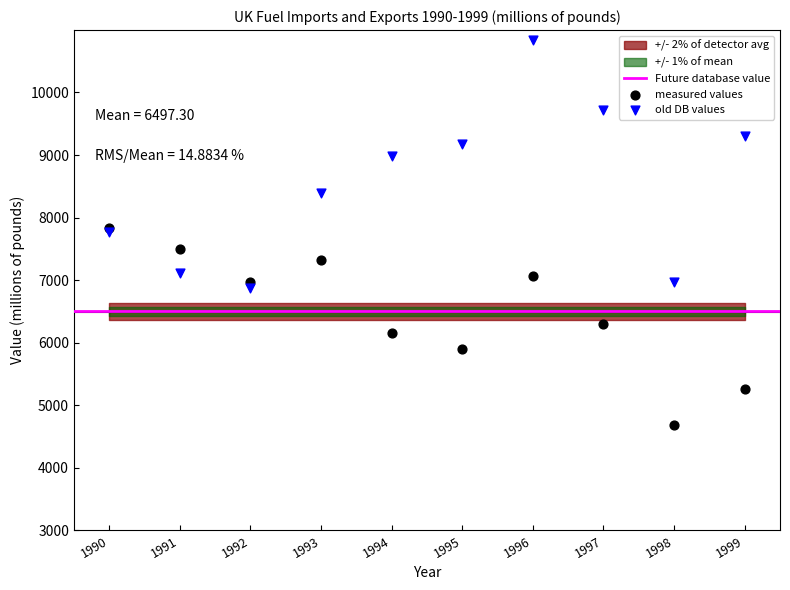

Which series reaches the maximum Y coordinate?

old DB values